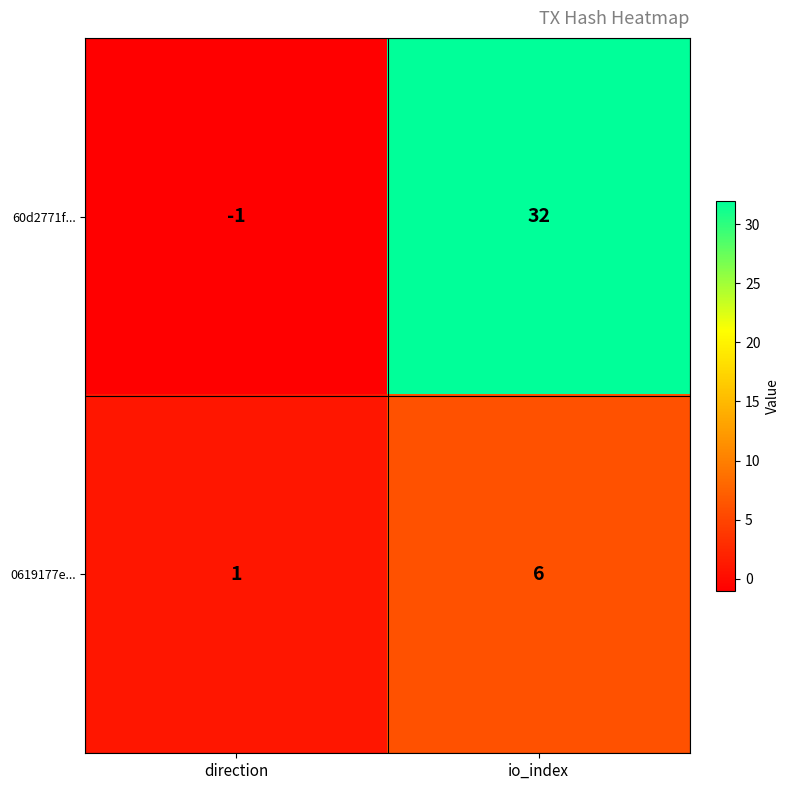

What is the sum of the 0619177e... values at direction and io_index?

7